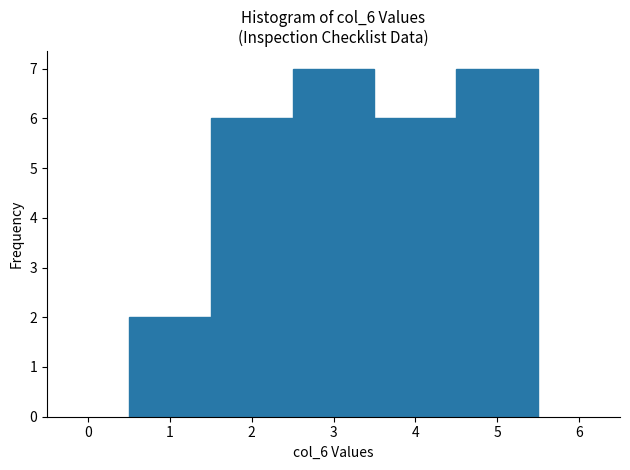

What is the height of the bar covering 4.5 to 5.5 on the x-axis? The values are not printed on the chart, so give them approximately, as read against the axis.

7